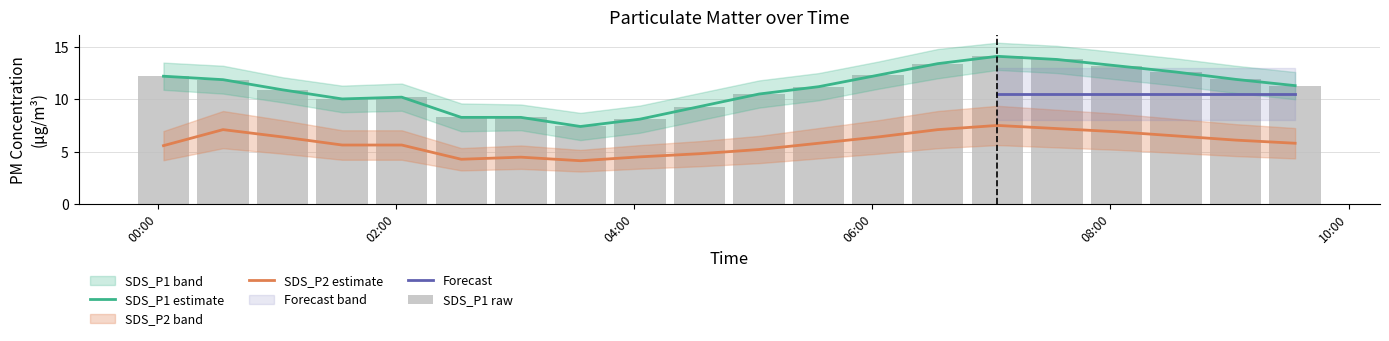

What is the maximum value shown in the chart?

14.1